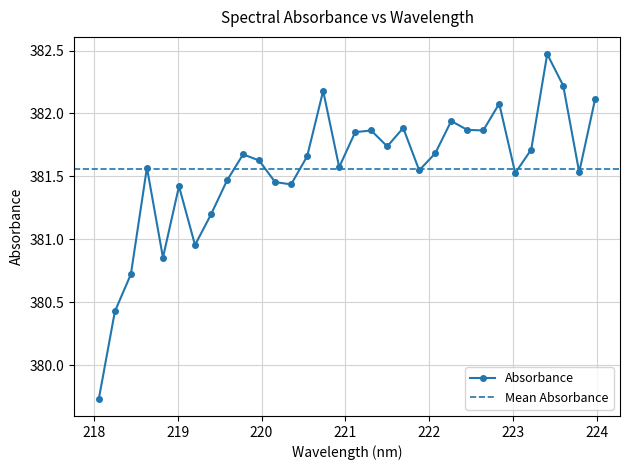

What is the label of the 24th point from the left?

222.4538